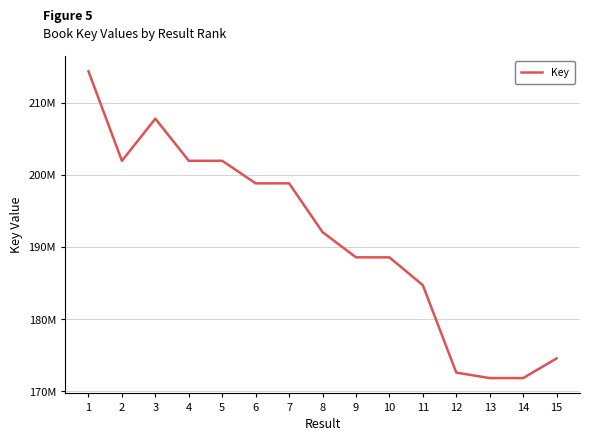

Does the chart have visible grid lines?

Yes